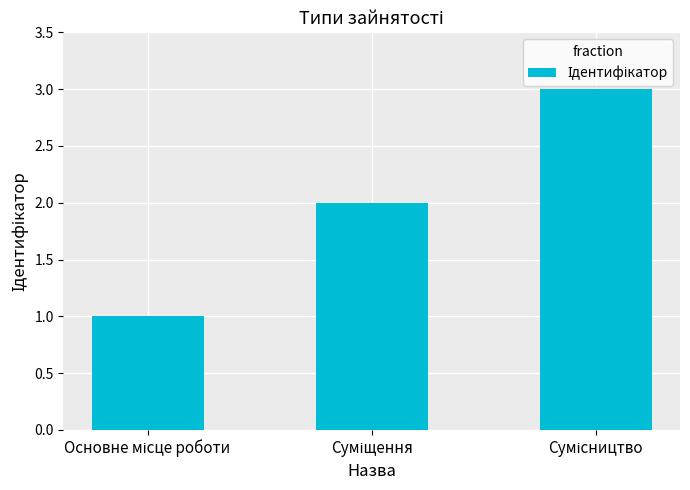

What is the sum of all values?

6